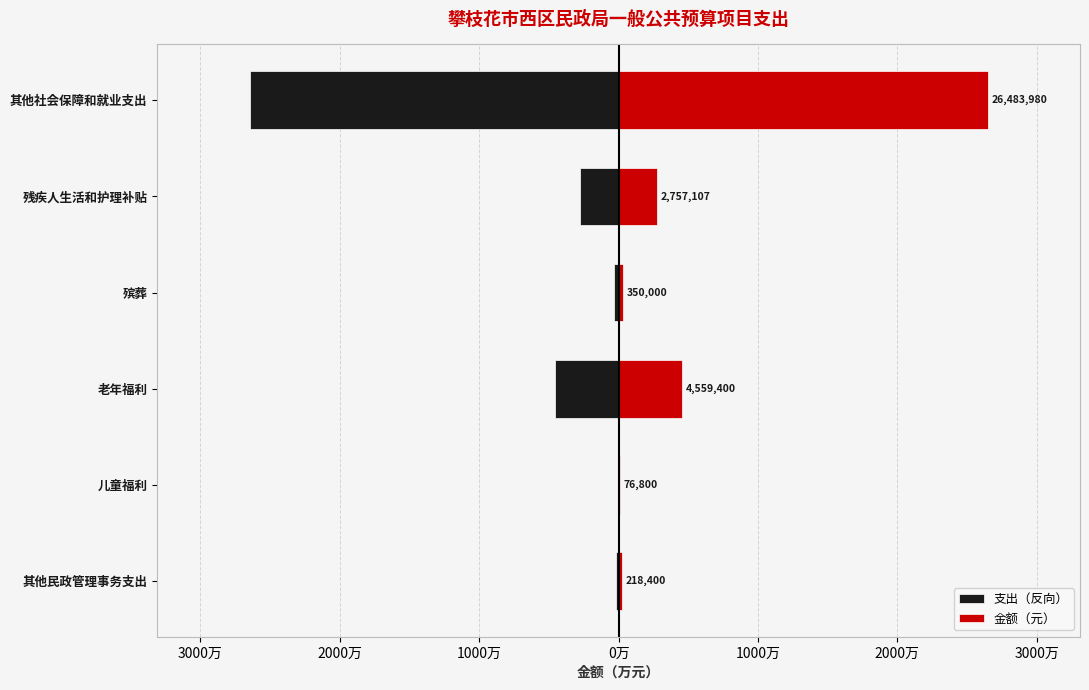

What are all the series names shown in the legend?

支出（反向）, 金额（元）